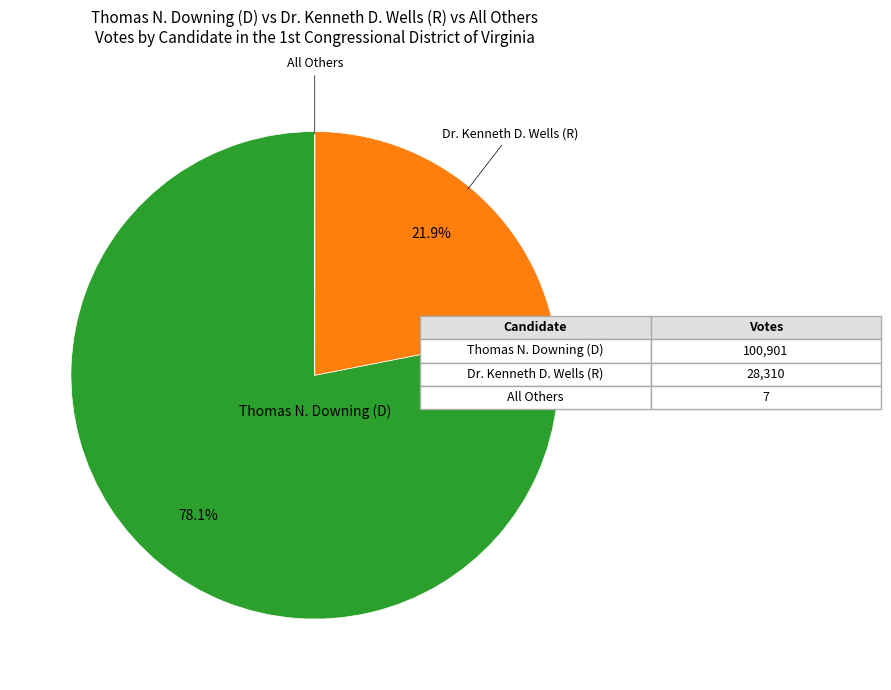

Does any single category account for the majority?

Yes